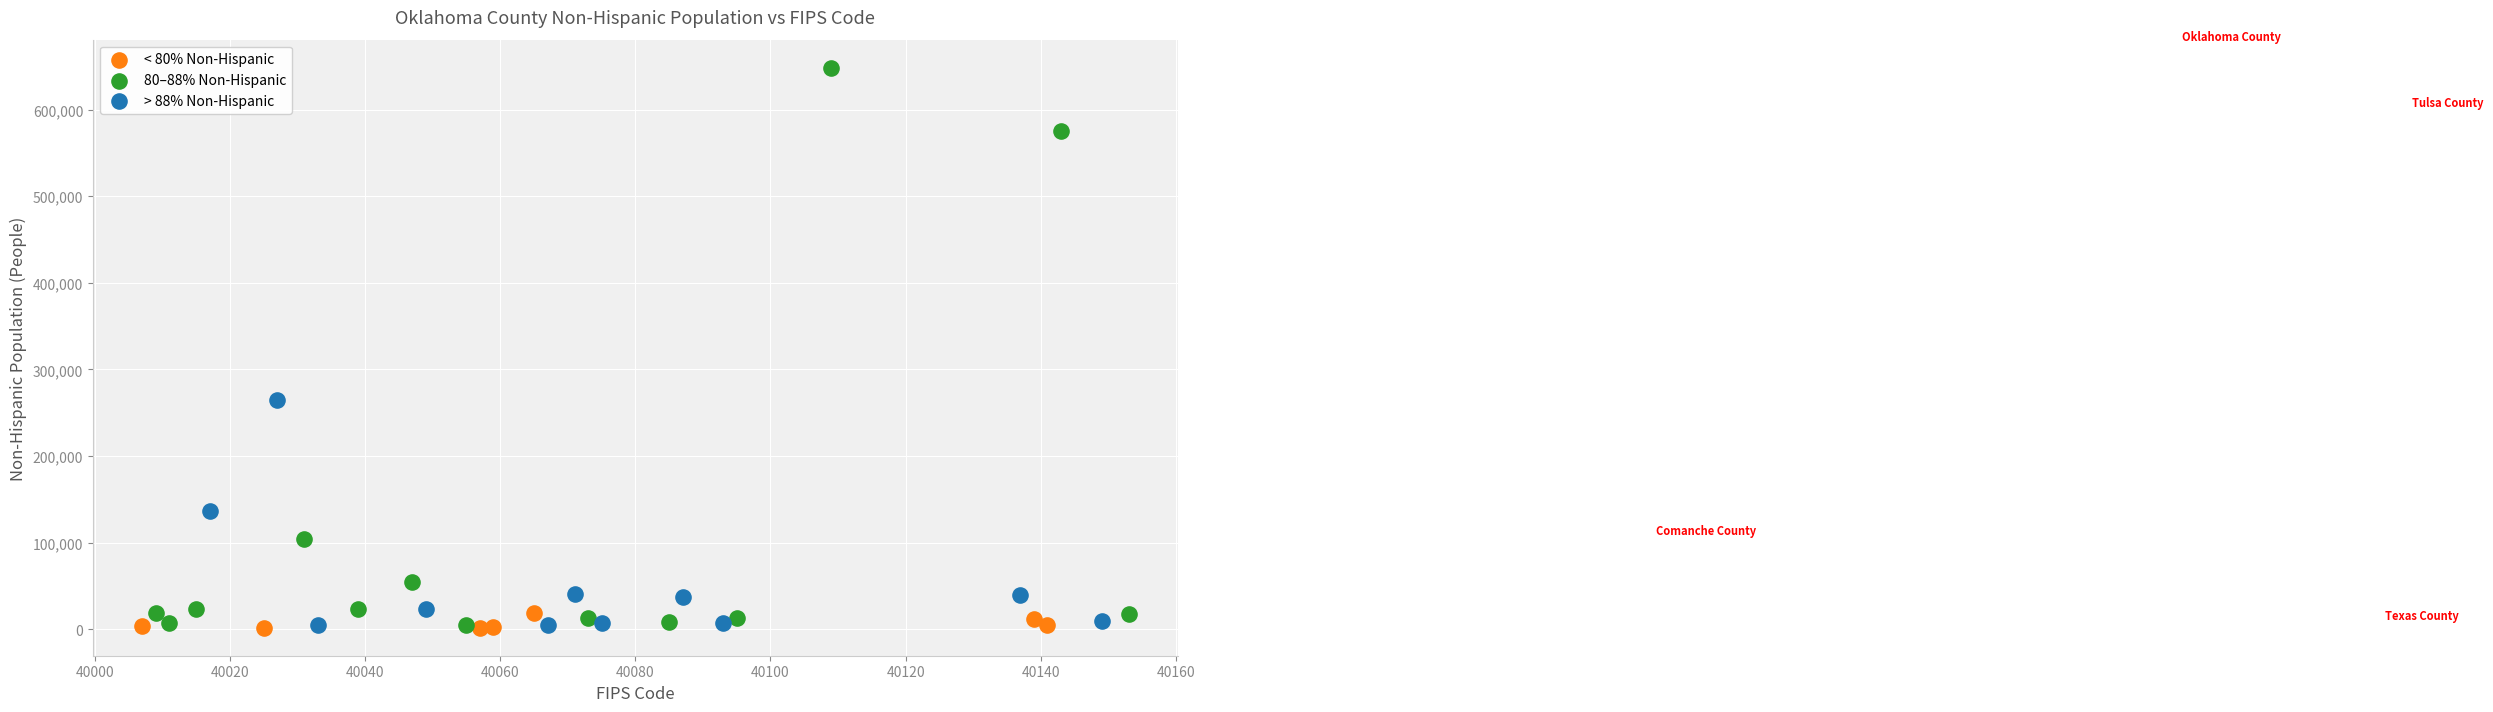

Which series has the widest spread of Y values?

80–88% Non-Hispanic